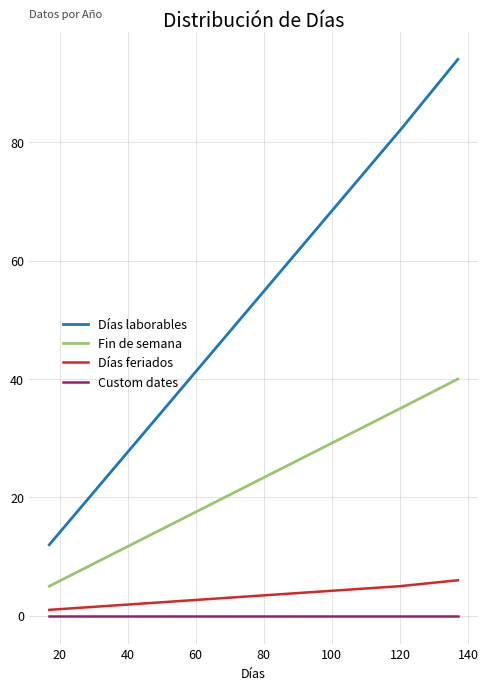

Rank the series by their maximum value, from highest to lowest.

Días laborables, Fin de semana, Días feriados, Custom dates